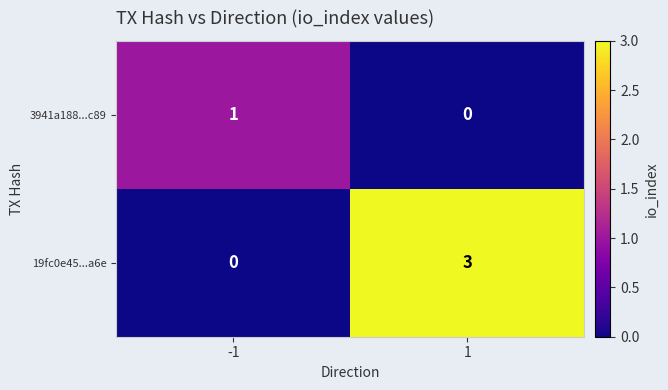

What is the difference between the 19fc0e45...a6e values at 1 and -1?

3